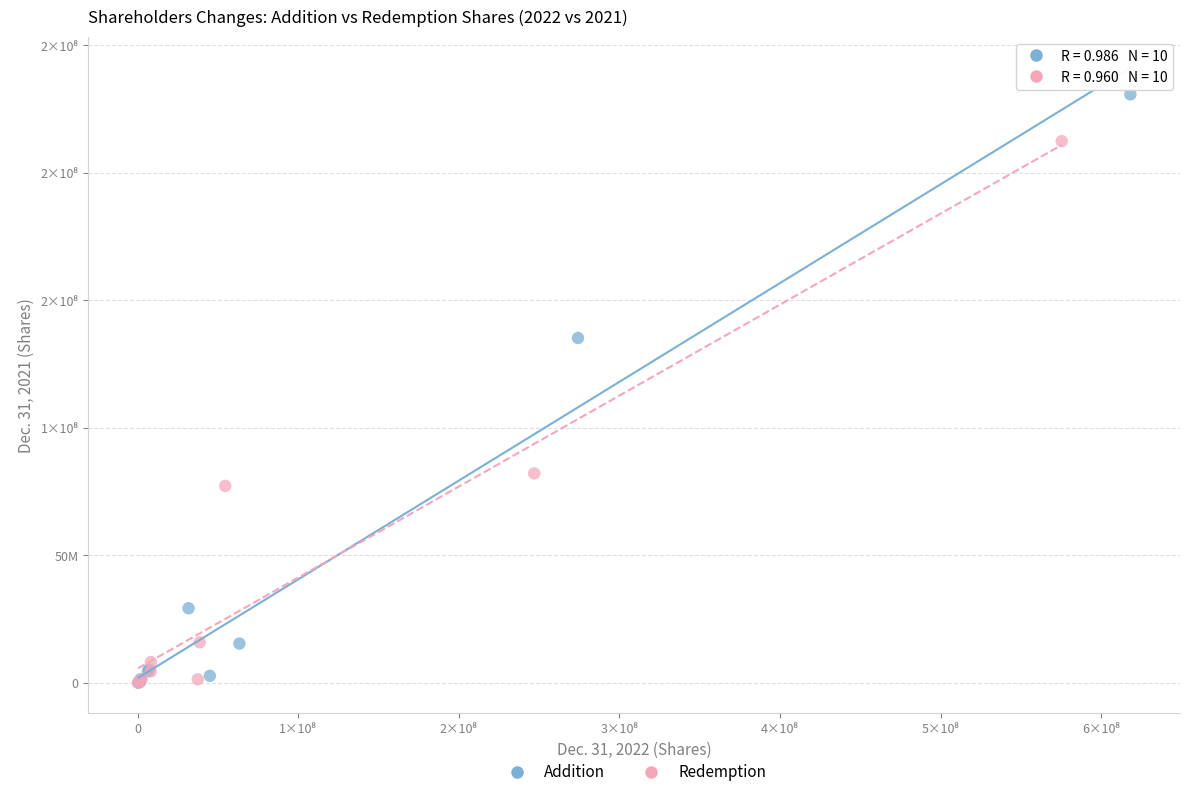

What are all the series names shown in the legend?

Addition, Redemption